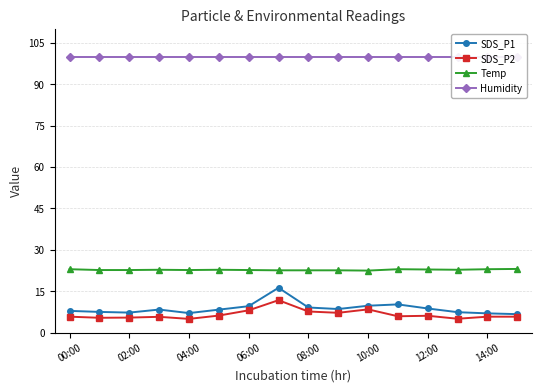

True or false: Temp has more than 1 interior local peaks.

True